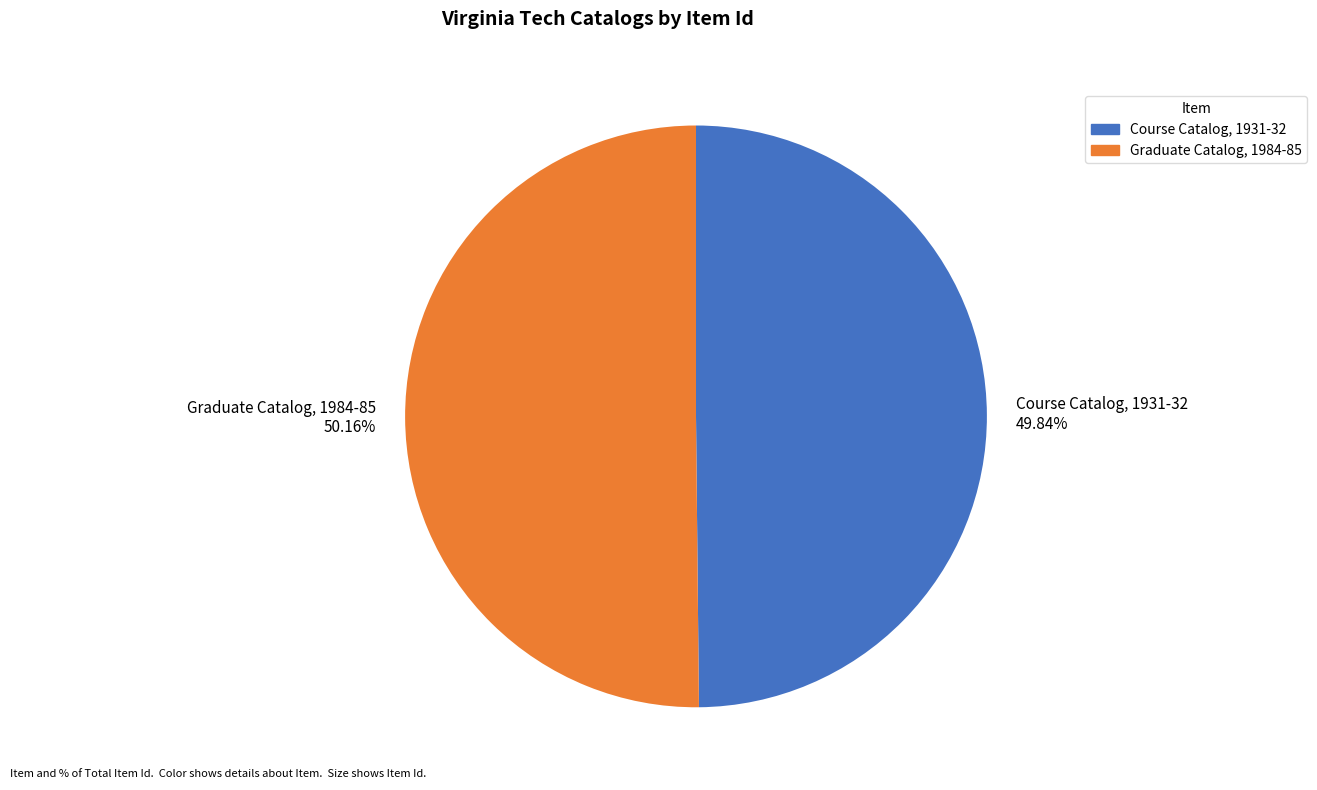

What is the ratio of the value at Graduate Catalog, 1984-85 50.16% to the value at Course Catalog, 1931-32 49.84%?

1.0